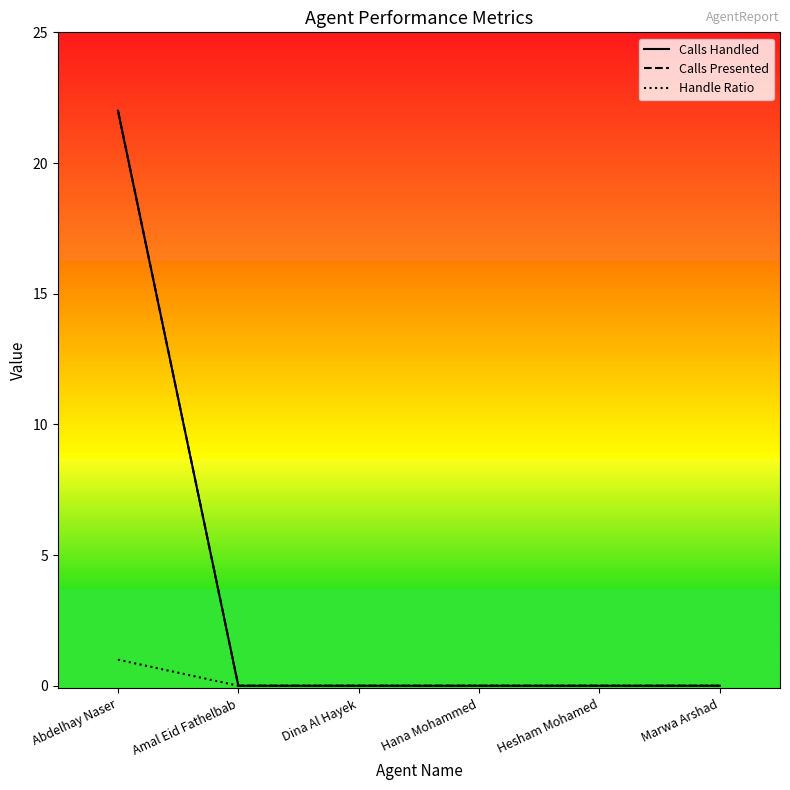

Does the chart have visible grid lines?

No